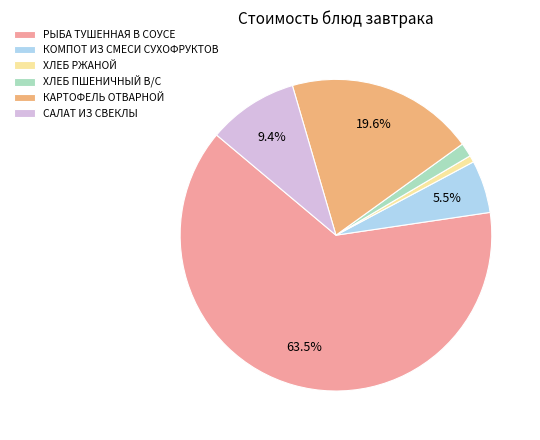

Which category accounts for the majority?

РЫБА ТУШЕННАЯ В СОУСЕ